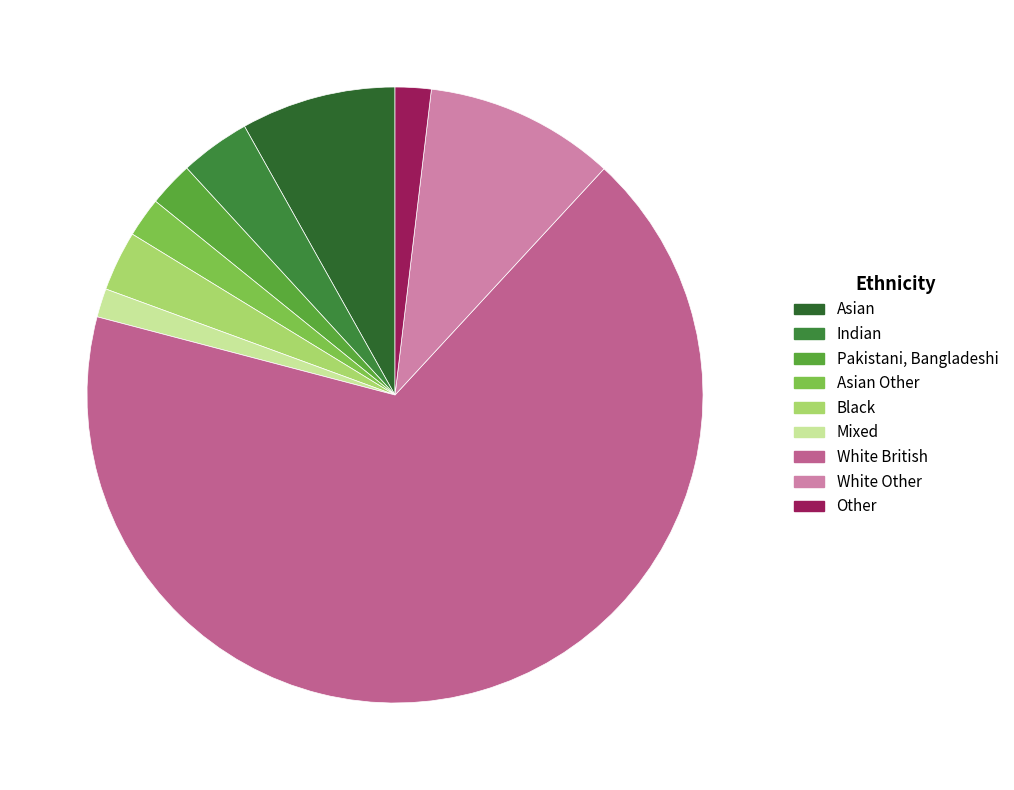

Is there a majority slice in this chart?

Yes